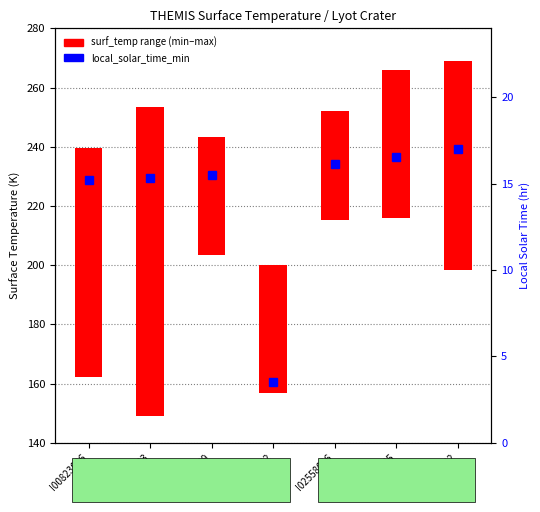

What is the sum of all surf_temp range (min–max) values?

422.6